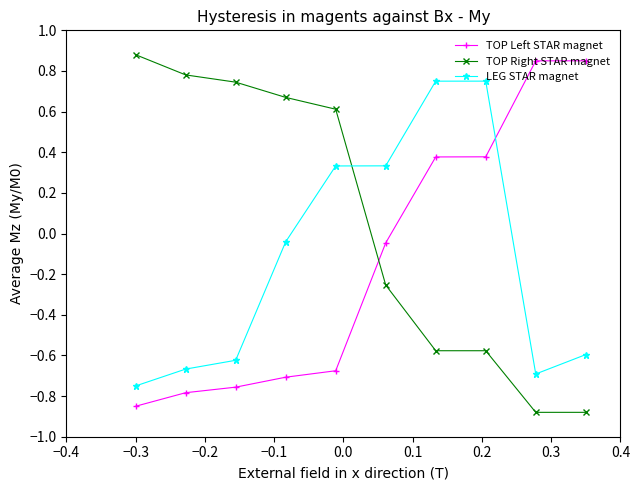

How many values in TOP Right STAR magnet are below zero?

5